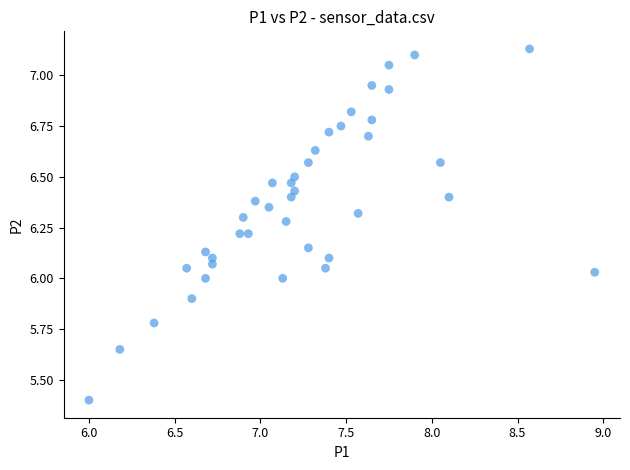

What is the range of X values (max minus min)?

2.9